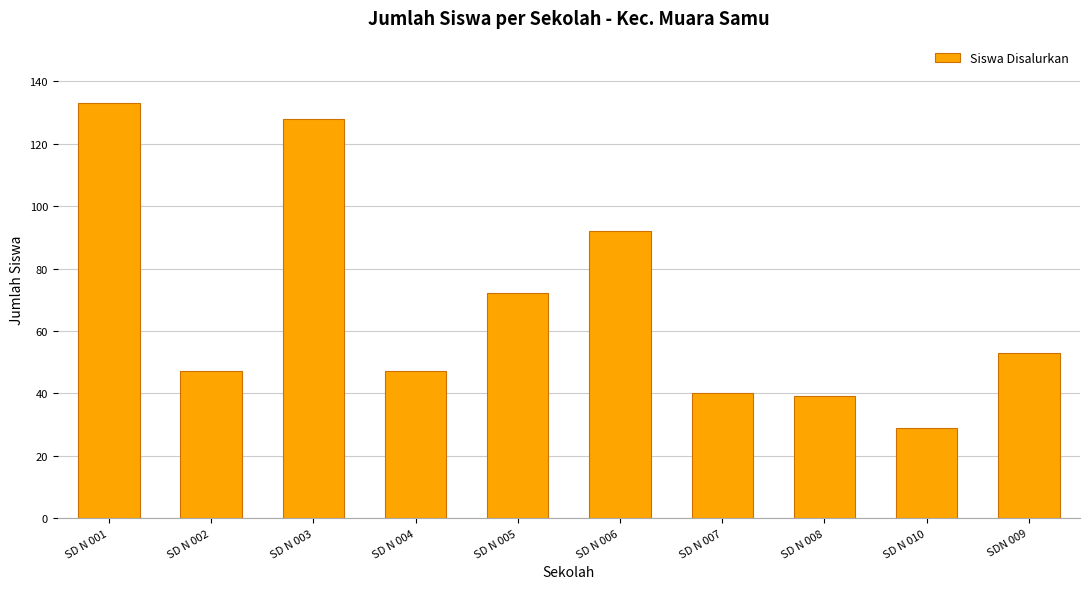

What is the sum of the values at SD N 006 and SD N 007?

132